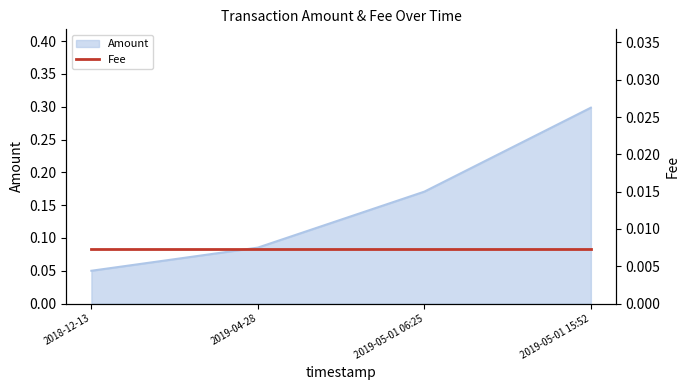

Reading right to left, transcribe all the data shown in this chart.

0.3	0.2	0.1	0.1